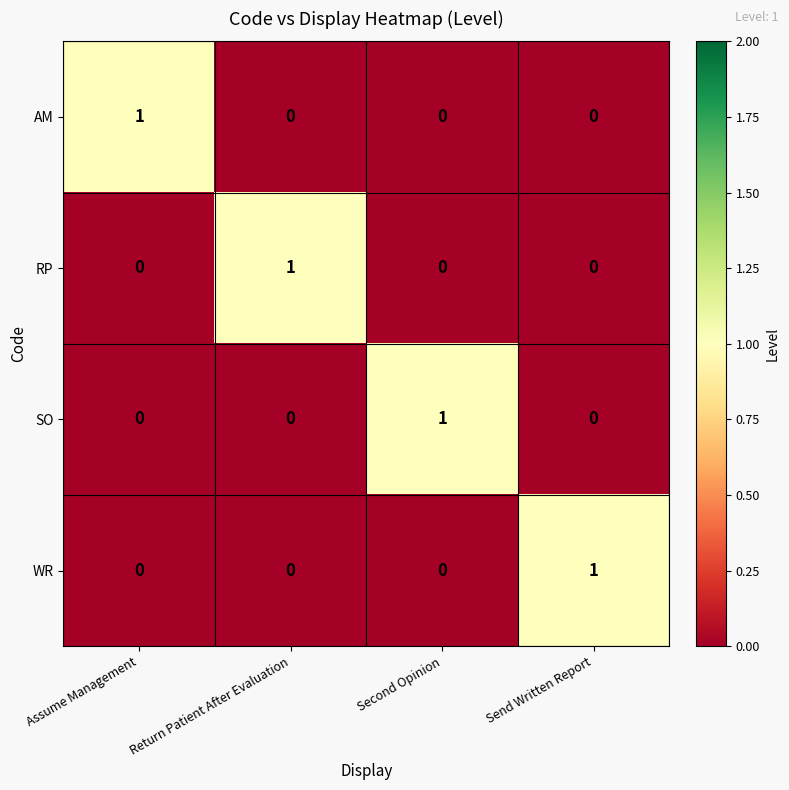

Is it true that SO equals -1 at Send Written Report?

False